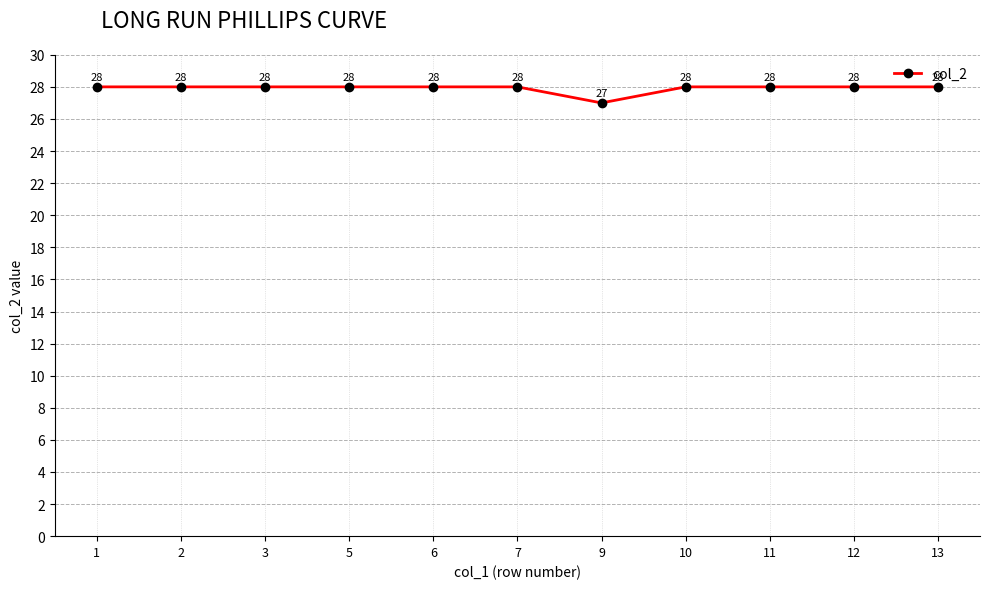

What is the maximum value shown in the chart?

28